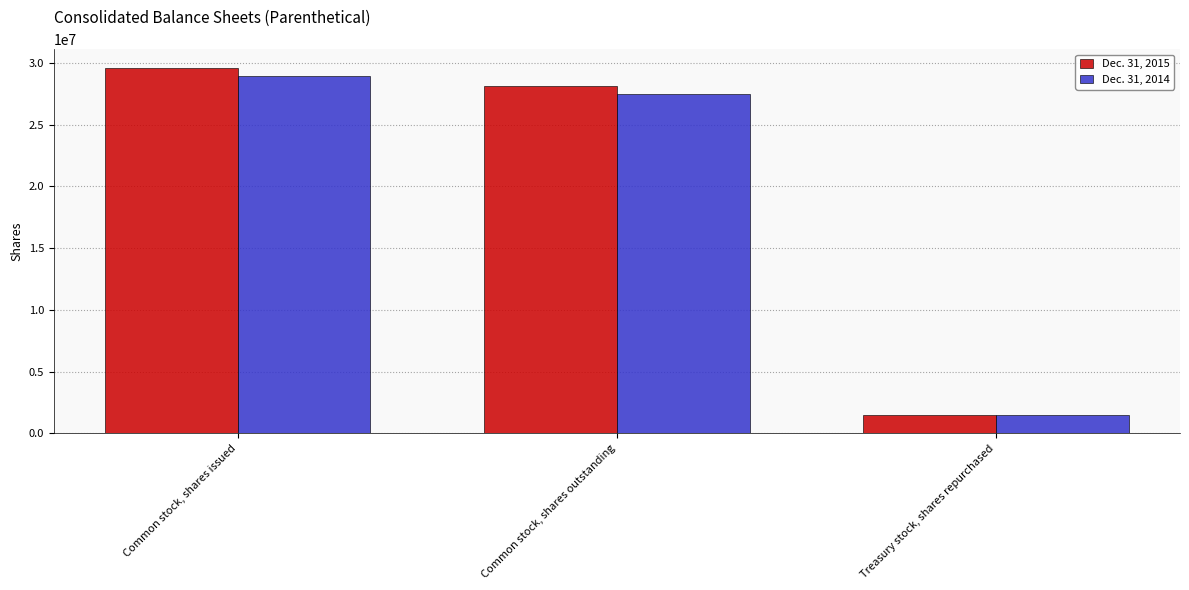

What is the total value across all series at Common stock, shares outstanding?

55623000